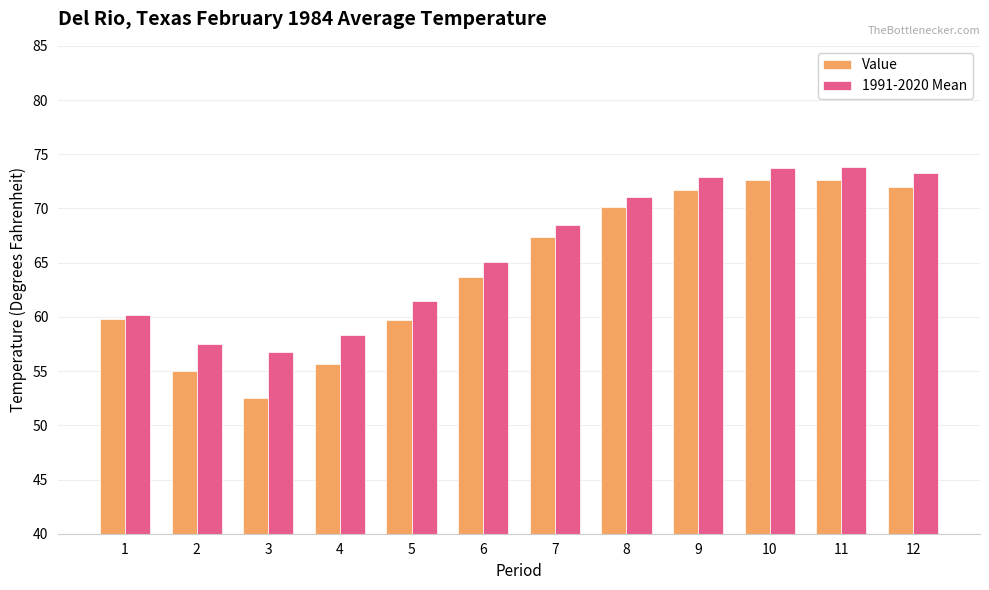

How many values in the Value series are below 67?

6